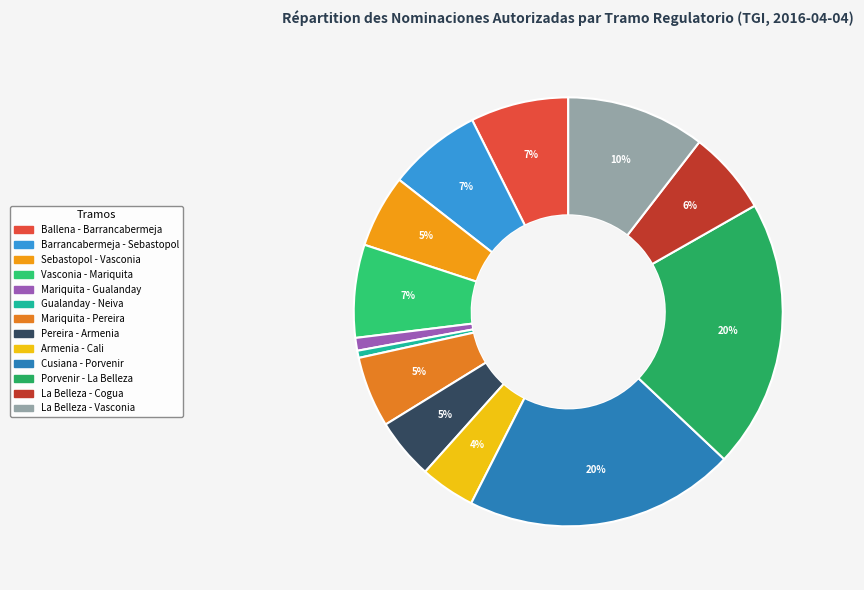

To the nearest percent, what portion does La Belleza - Vasconia represent?

10%